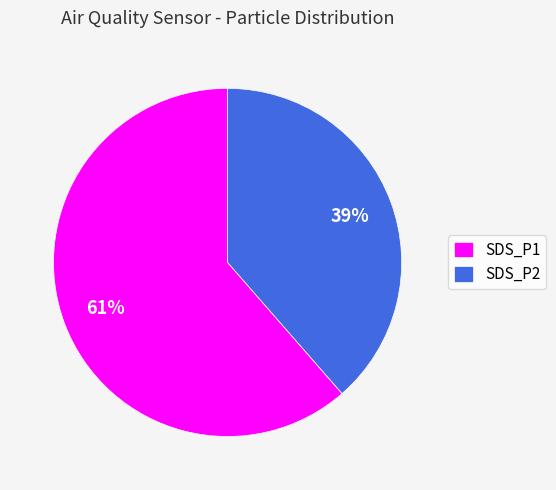

Which category has the biggest portion of the pie?

SDS_P1